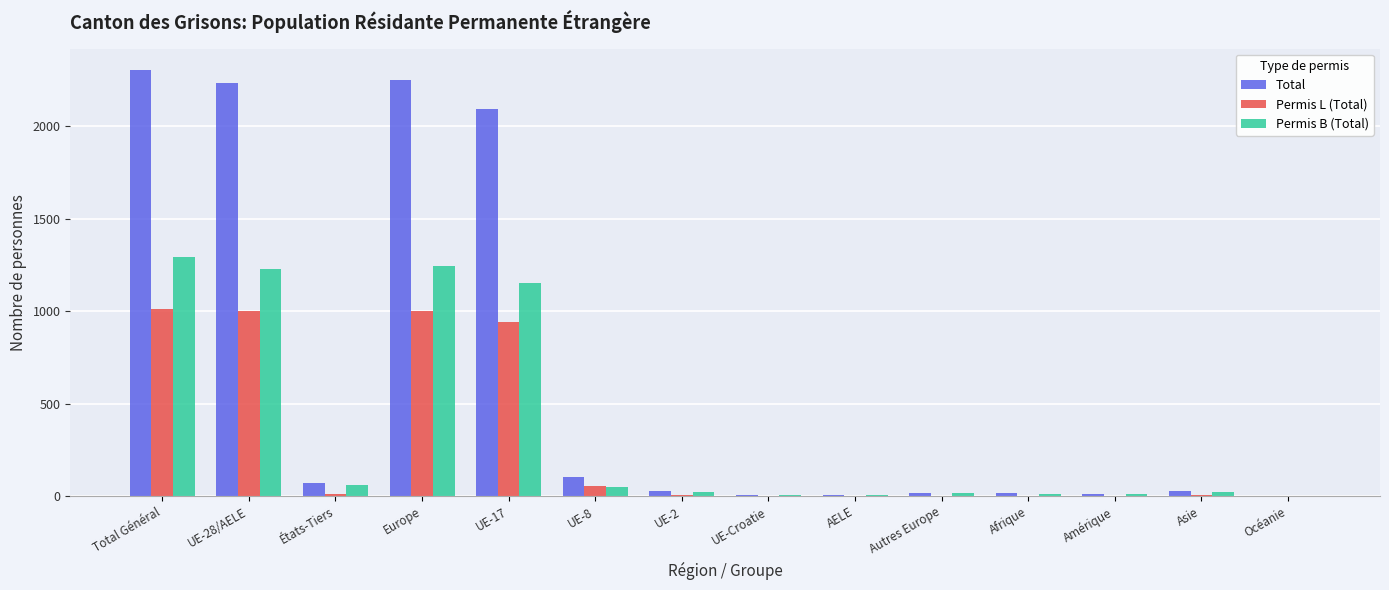

True or false: Total has a value of 3865 at Europe.

False